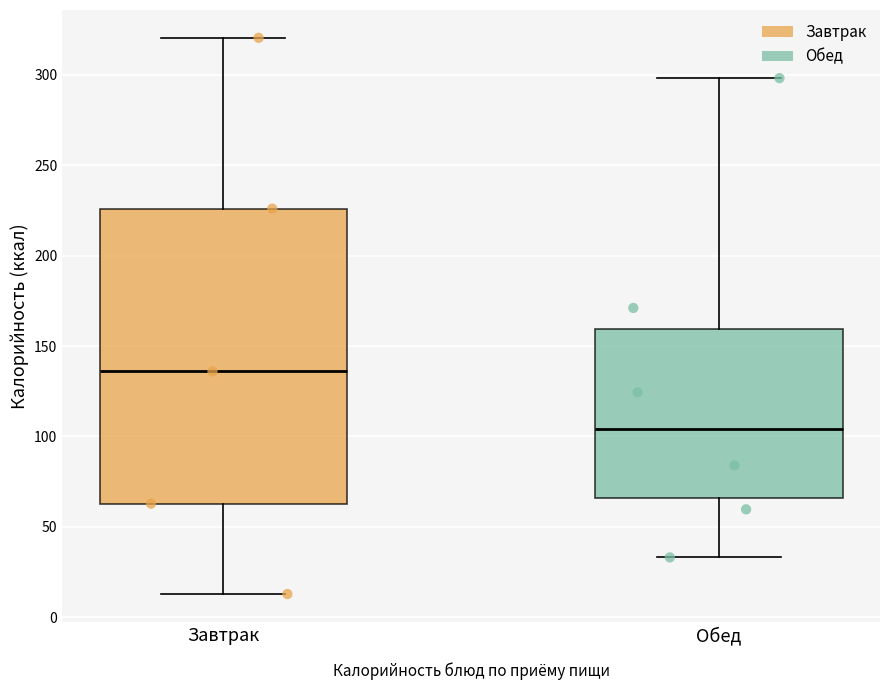

Where is the upper edge of the box for Завтрак on the y-axis? The values are not printed on the chart, so give them approximately, as read against the axis.

225